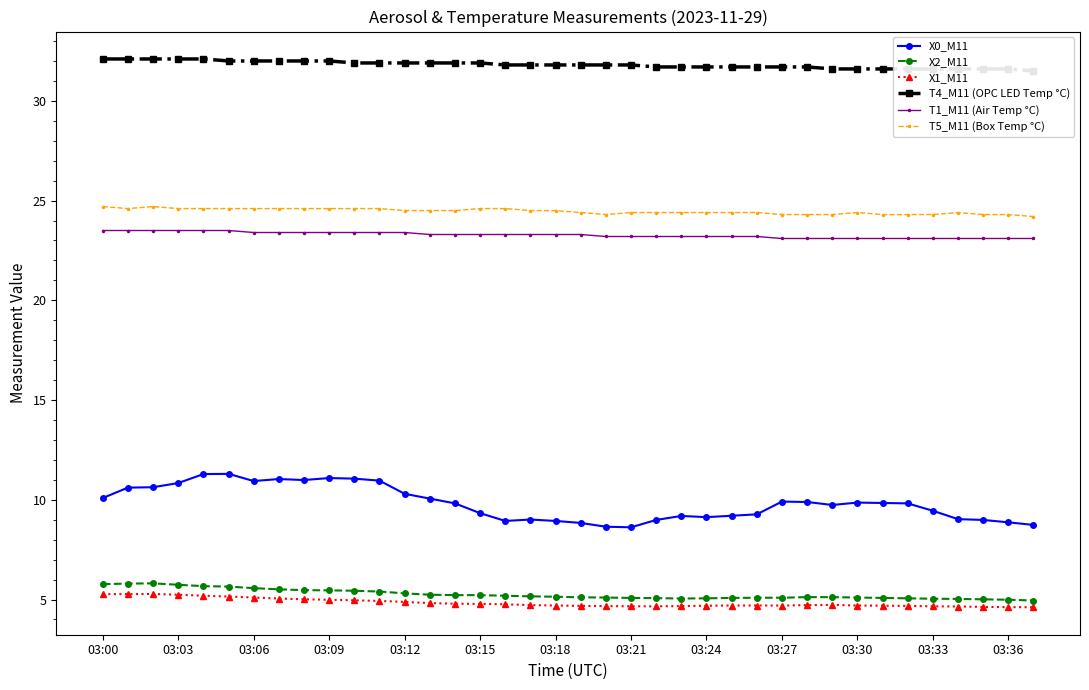

True or false: X2_M11 and T5_M11 (Box Temp °C) intersect in this chart.

False